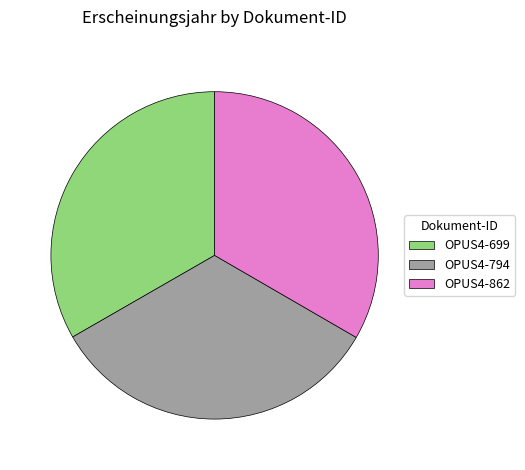

How many segments does this pie chart have?

3